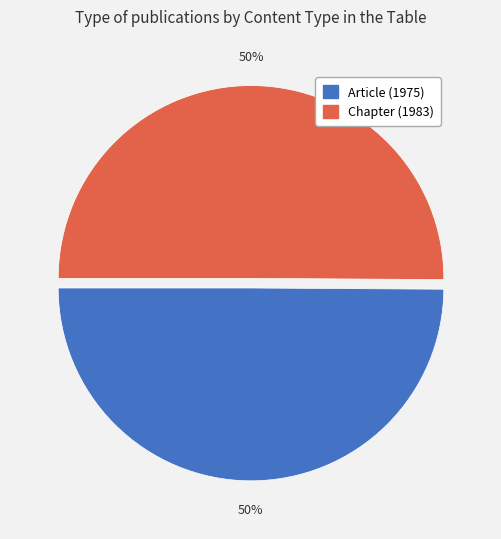

How many slices are in this pie chart?

2